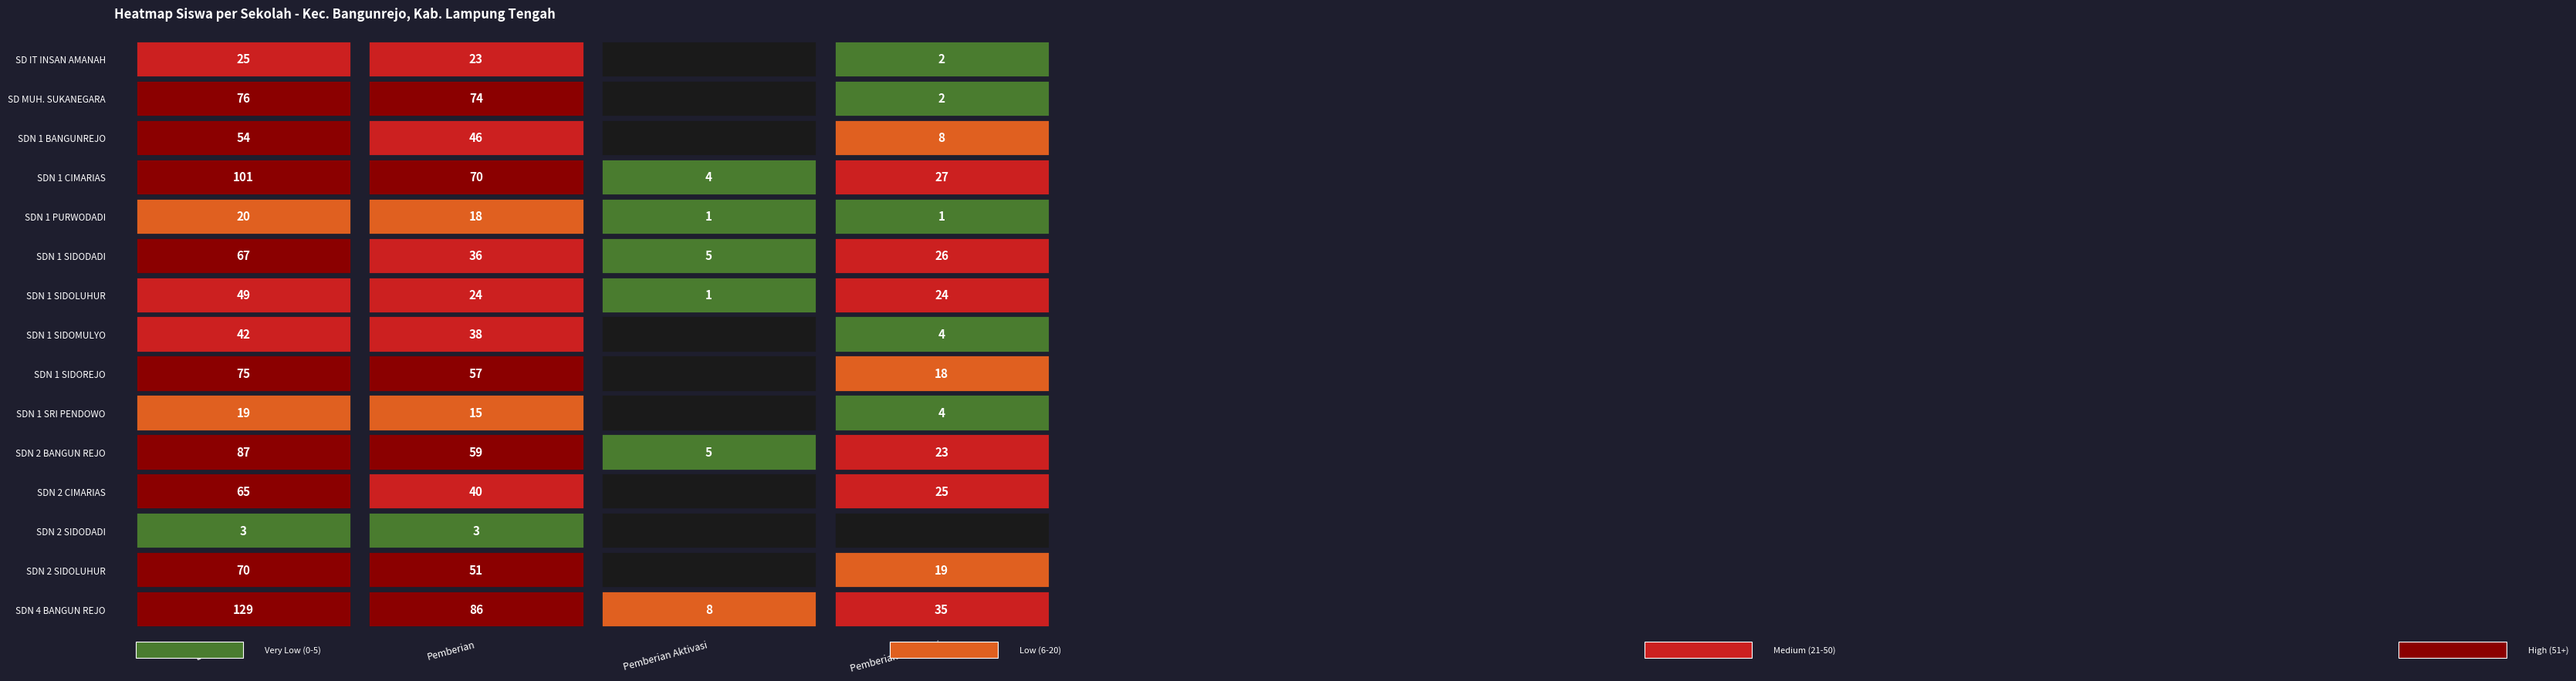

Which series has the largest total across all categories?

SD NEGERI 4 BANGUN REJO